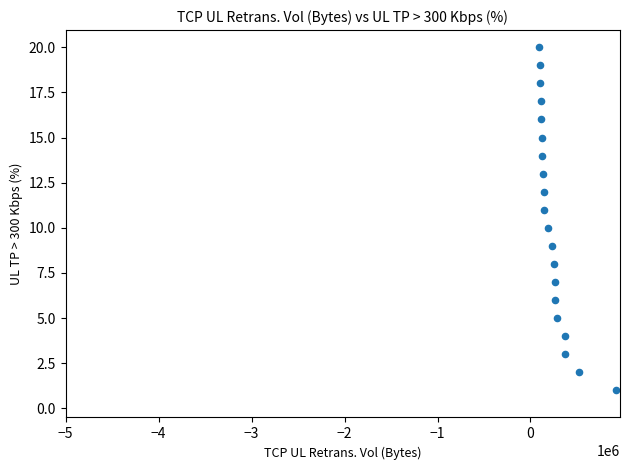

What is the range of Y values (max minus min)?

19